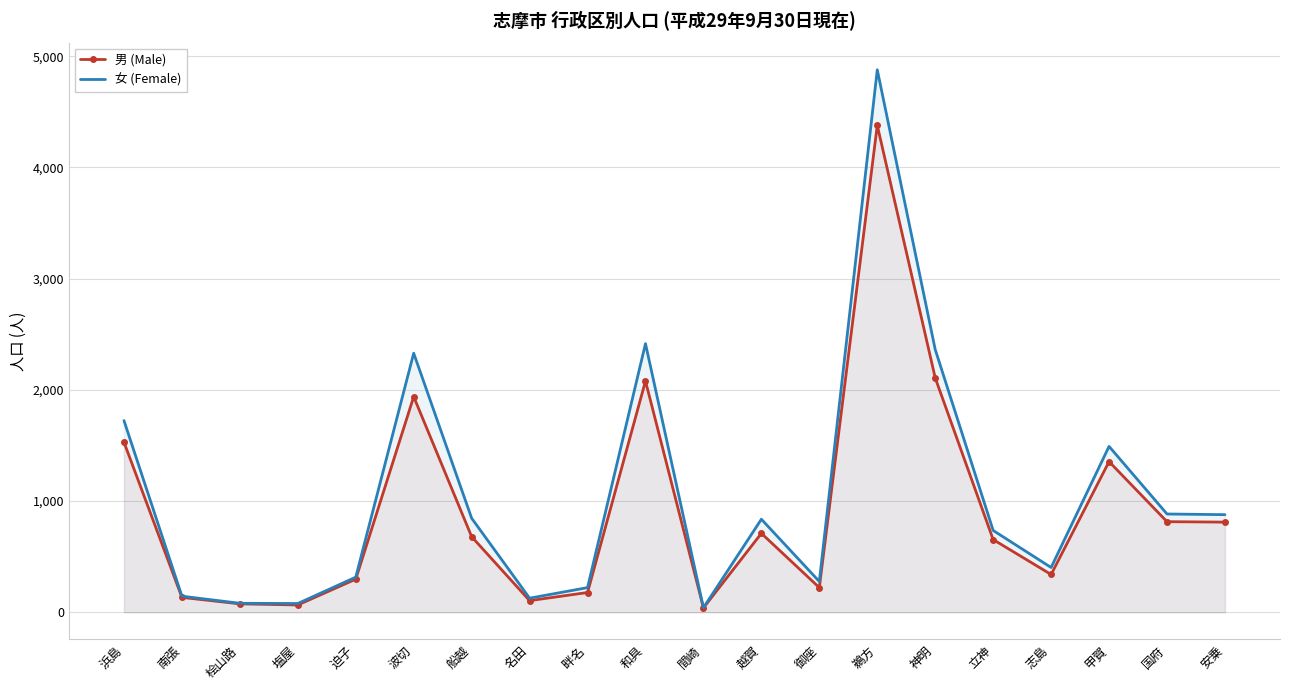

What is the label of the 14th point from the left?

鵜方